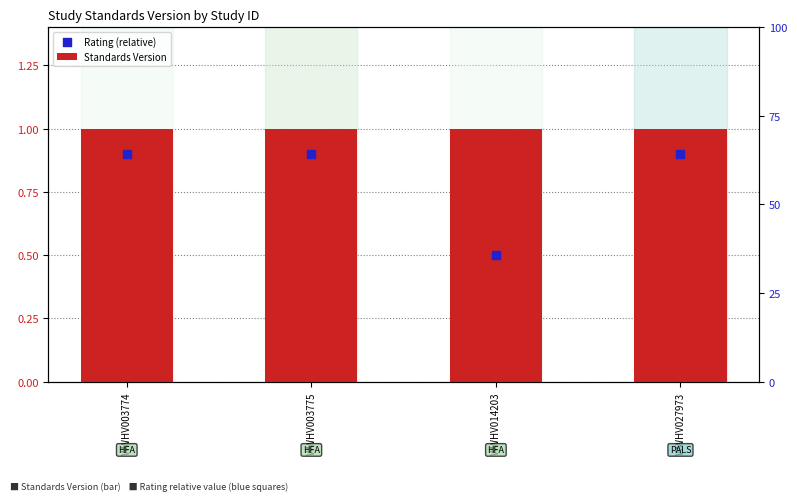

At how many categories does at least one series exceed 0?

4